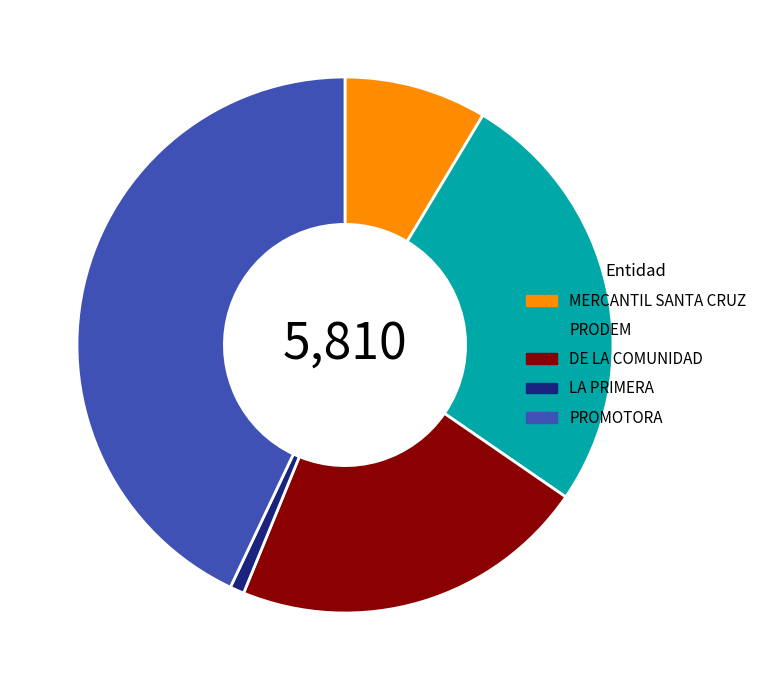

Count the number of slices in the pie.

5